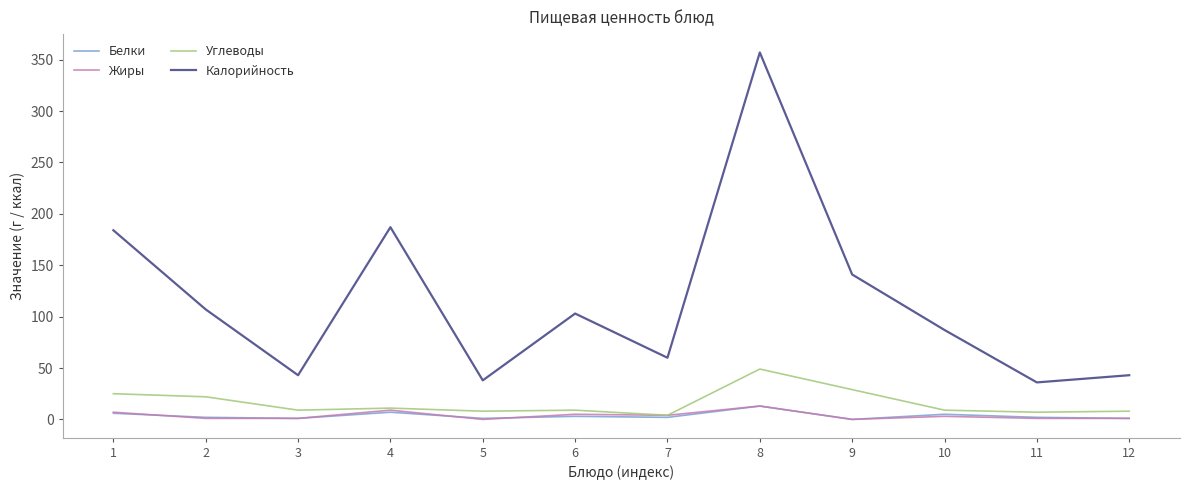

Which series has the largest total across all categories?

Калорийность